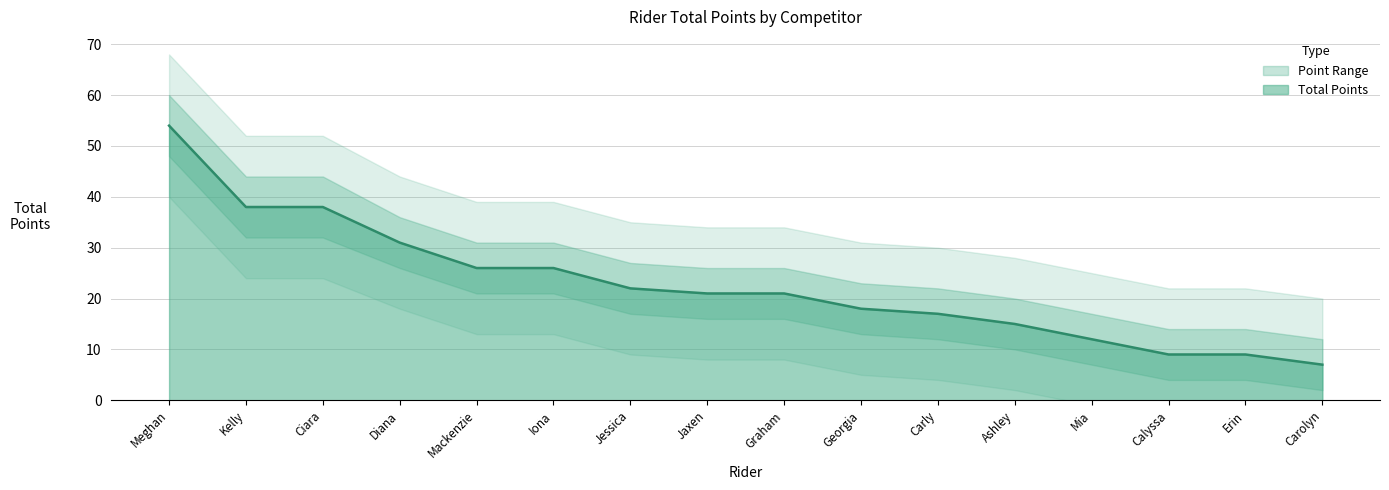

Reading left to right, list all the values displayed in this chart.

Total Points: 54	38	38	31	26	26	22	21	21	18	17	15	12	9	9	7
Upper Band: 60	44	44	36	31	31	27	26	26	23	22	20	17	14	14	12
Lower Band: 48	32	32	26	21	21	17	16	16	13	12	10	7	4	4	2